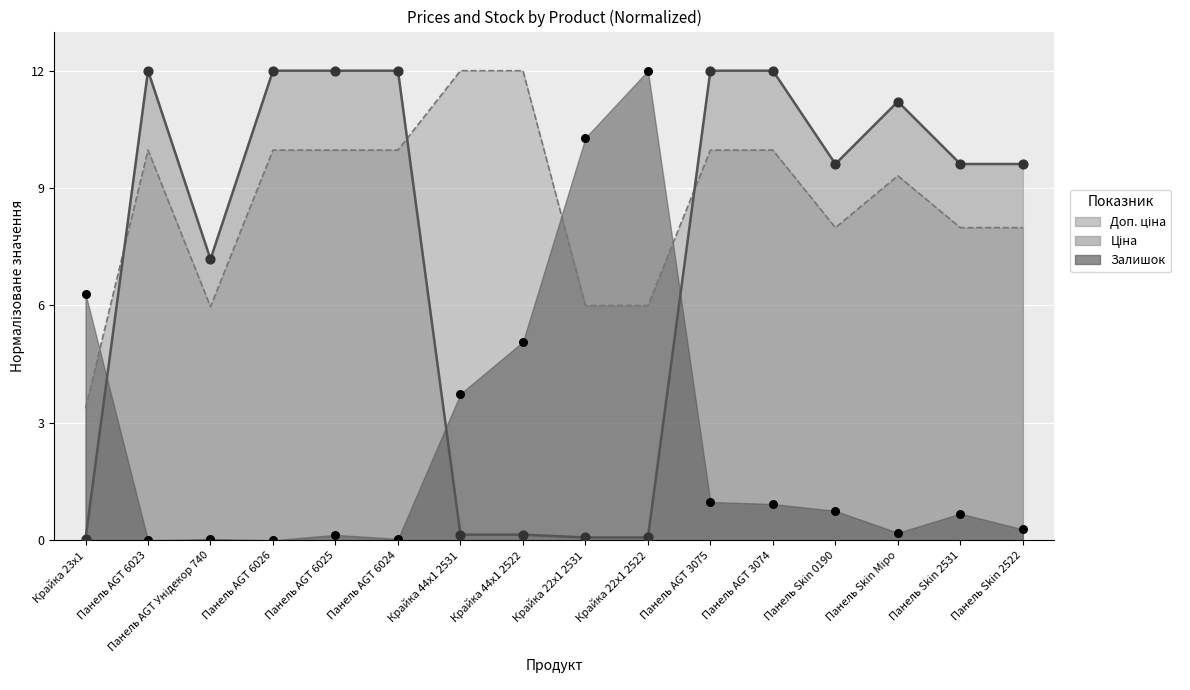

At which category is the sum across all series the highest?

Панель AGT 3075